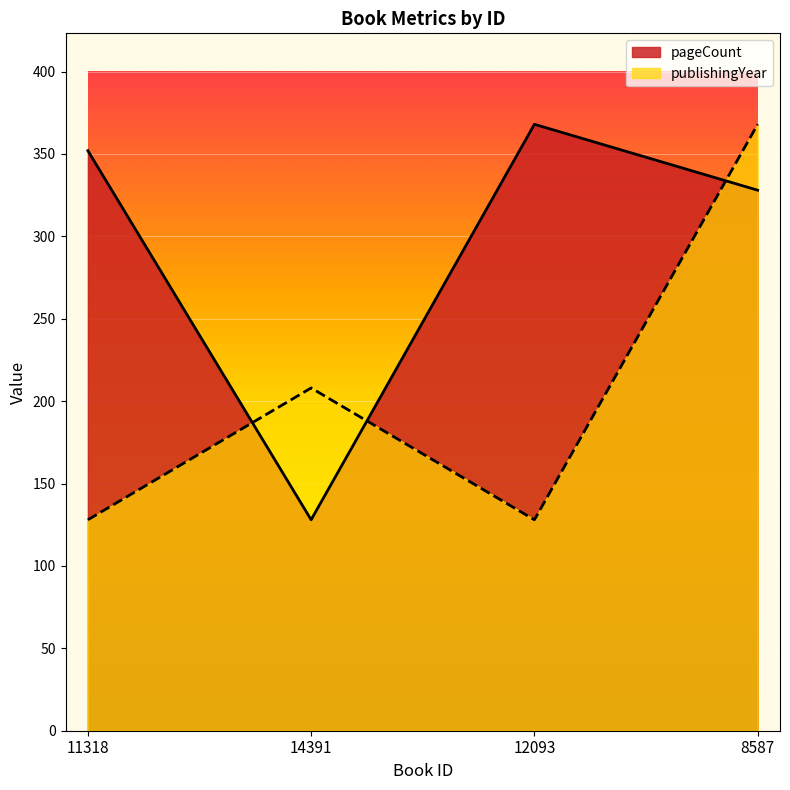

Which label corresponds to the smallest value in the chart?

14391